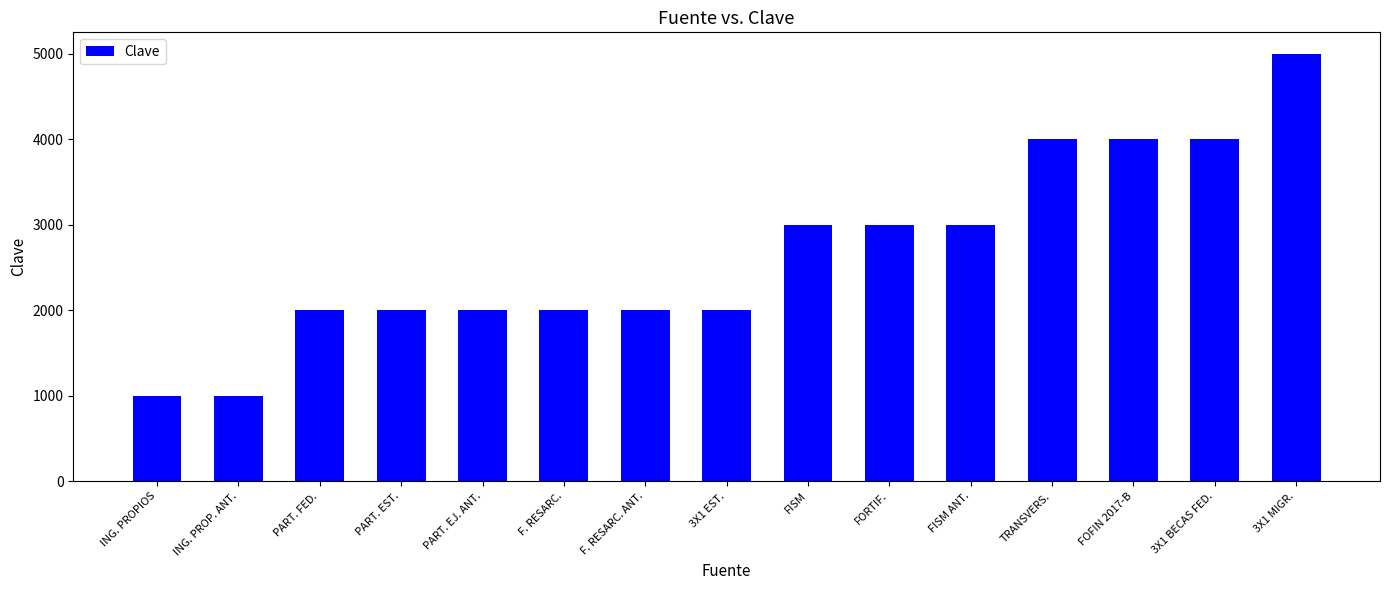

True or false: the data shows 4001 at TRANSVERS..

True